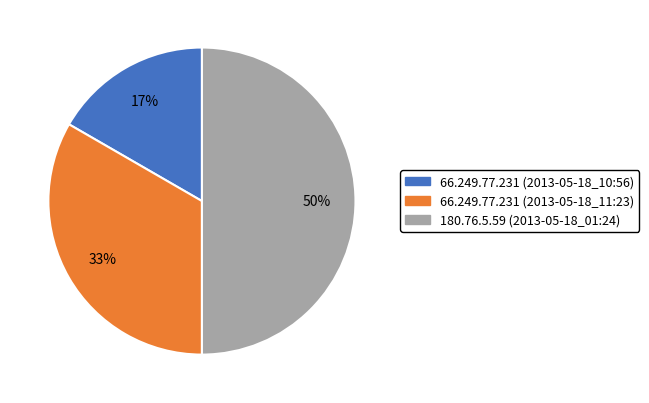

Does 66.249.77.231 (2013-05-18_10:56) account for over 50% of the chart?

No